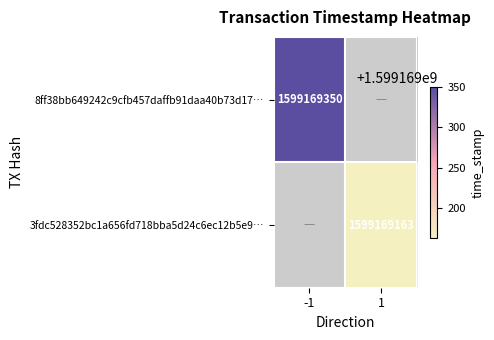

Which series has the largest range (max minus min)?

8ff38bb649242c9cfb457daffb91daa40b73d17